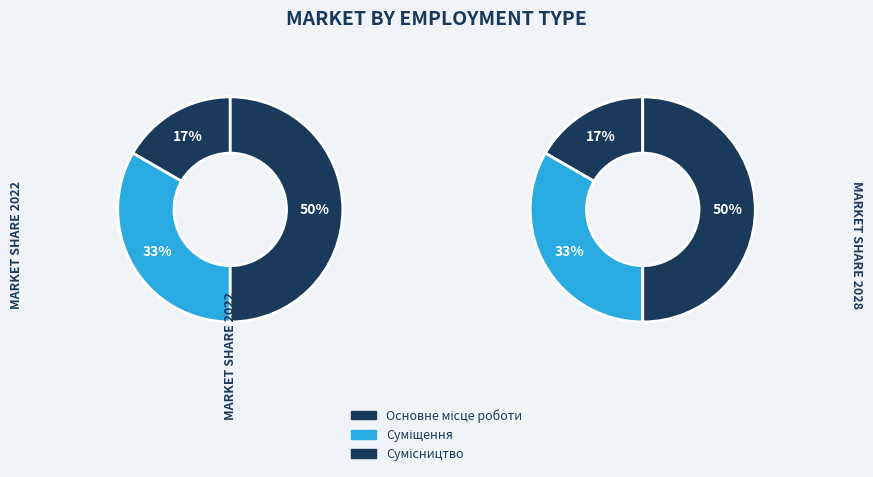

Which has a higher value, Сумісництво or Основне місце роботи?

Сумісництво